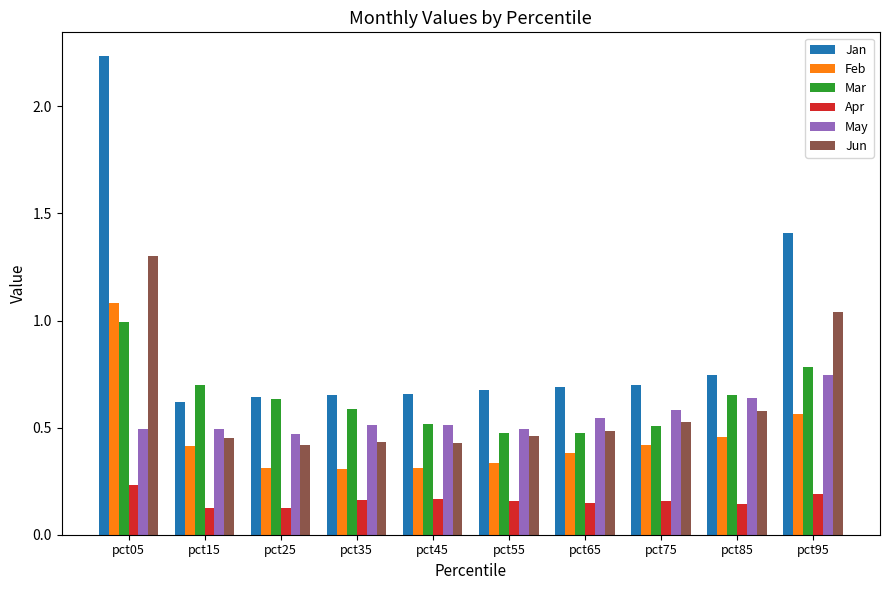

The value of Feb at pct75 is 0.4. True or false?

True